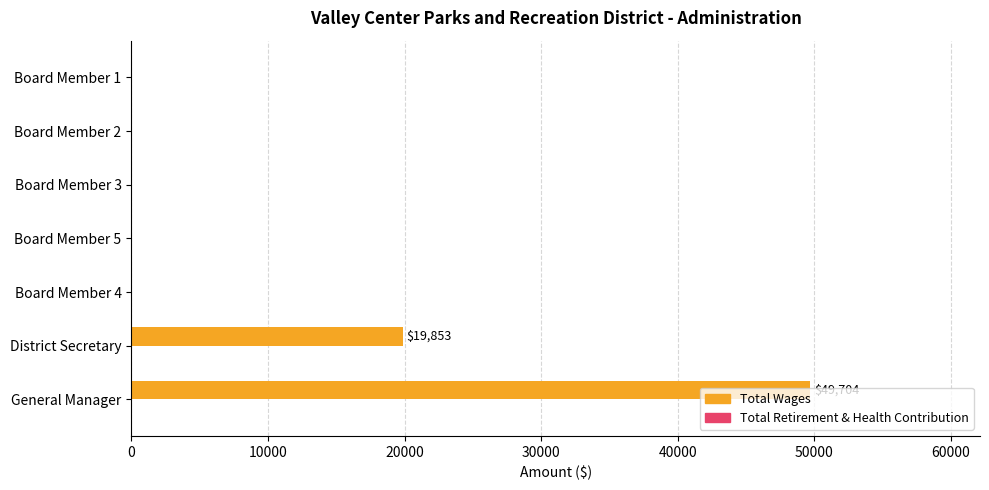

What is the sum of all values?

69557